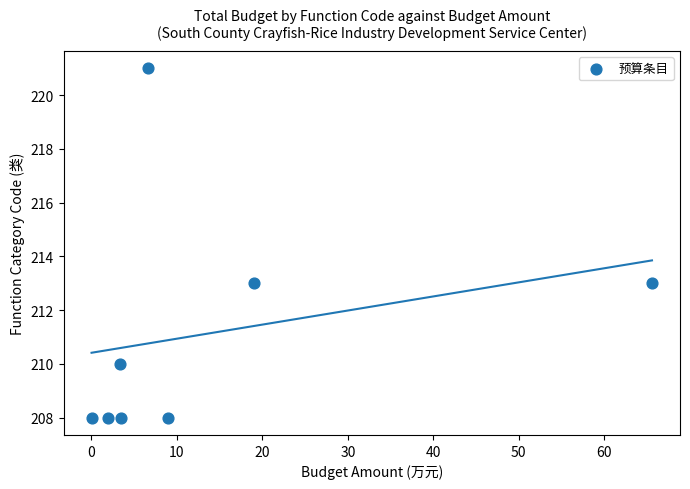

What is the range of Y values (max minus min)?

13